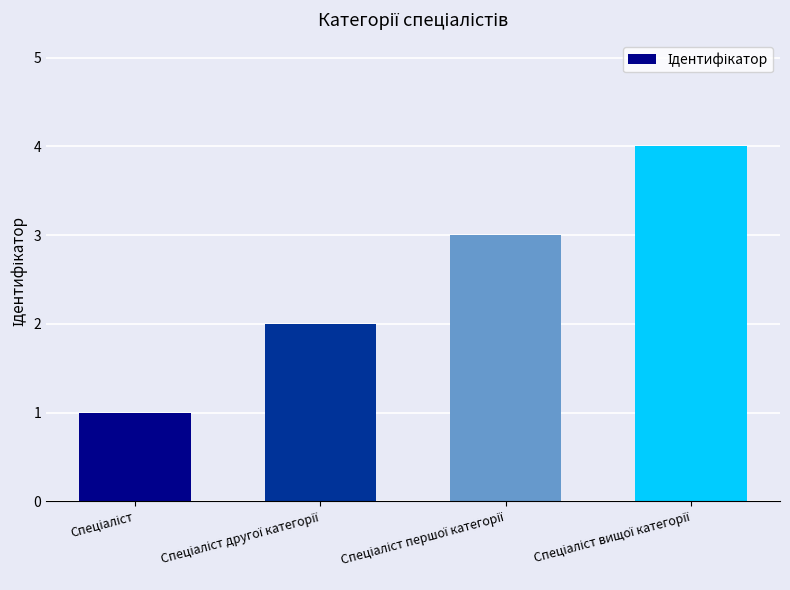

Count the number of categories in the chart.

4